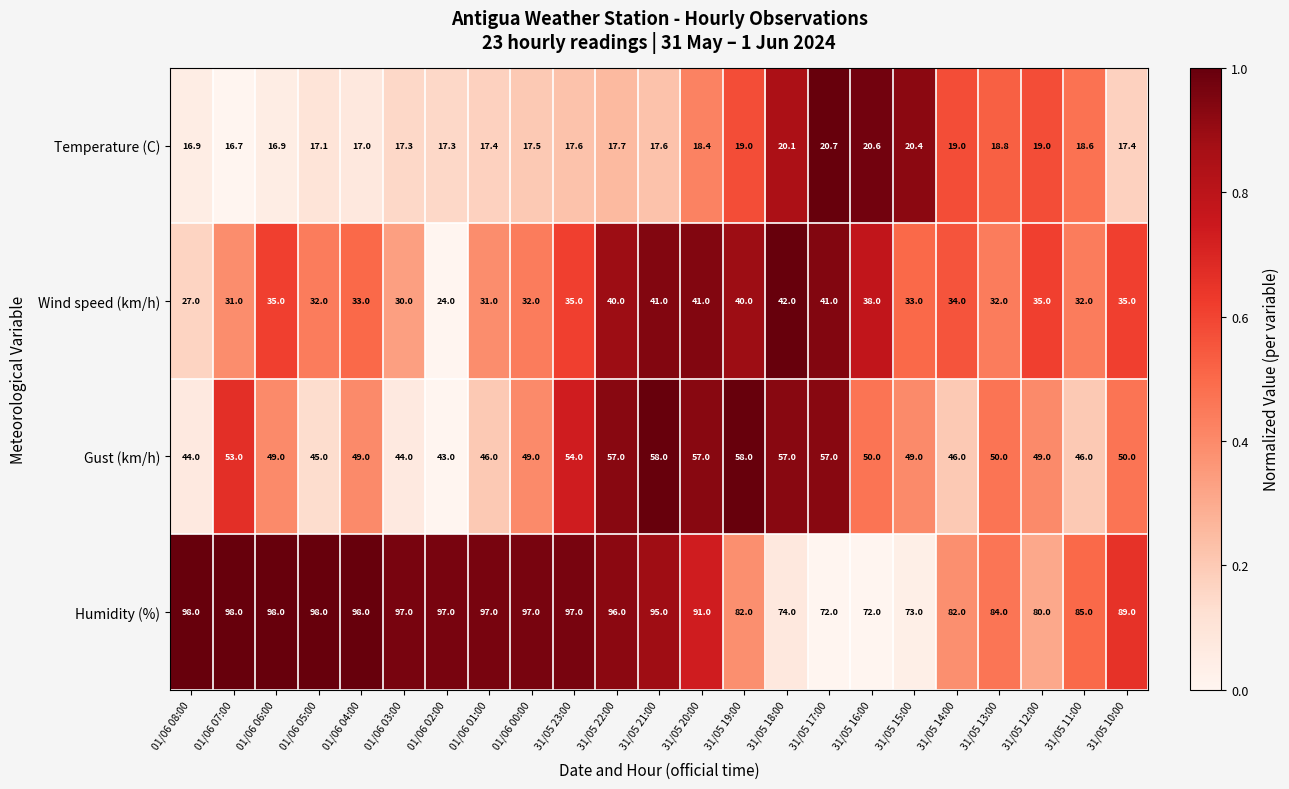

Between 01/06 02:00 and 31/05 13:00, which series saw the biggest shift?

Humidity (%)